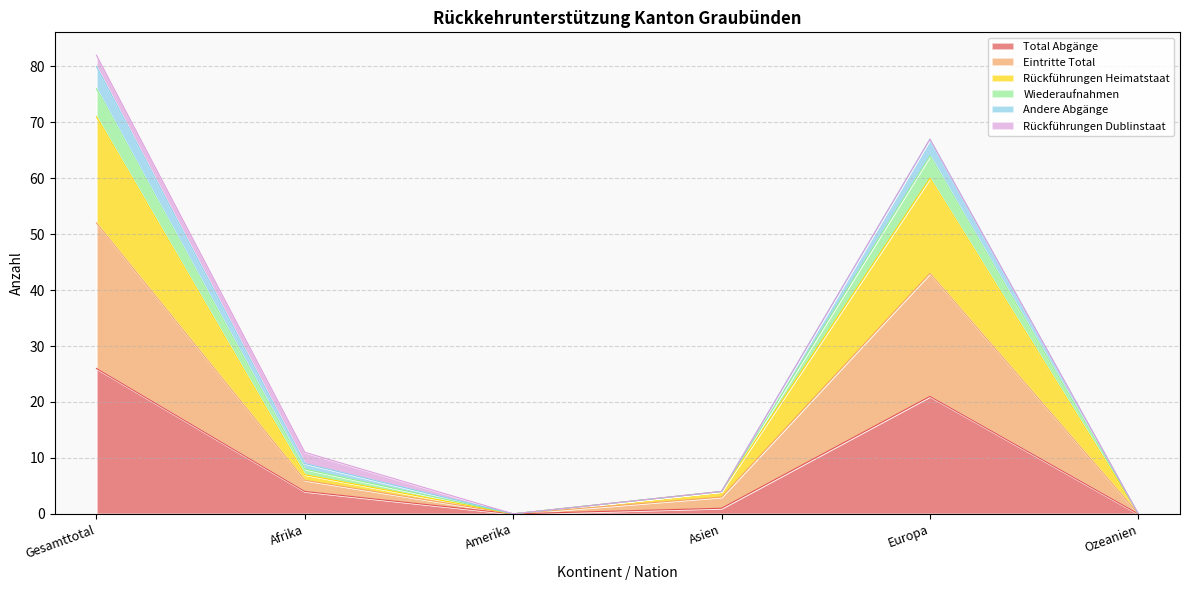

The Total Abgänge series shows 0 at Ozeanien. True or false?

True